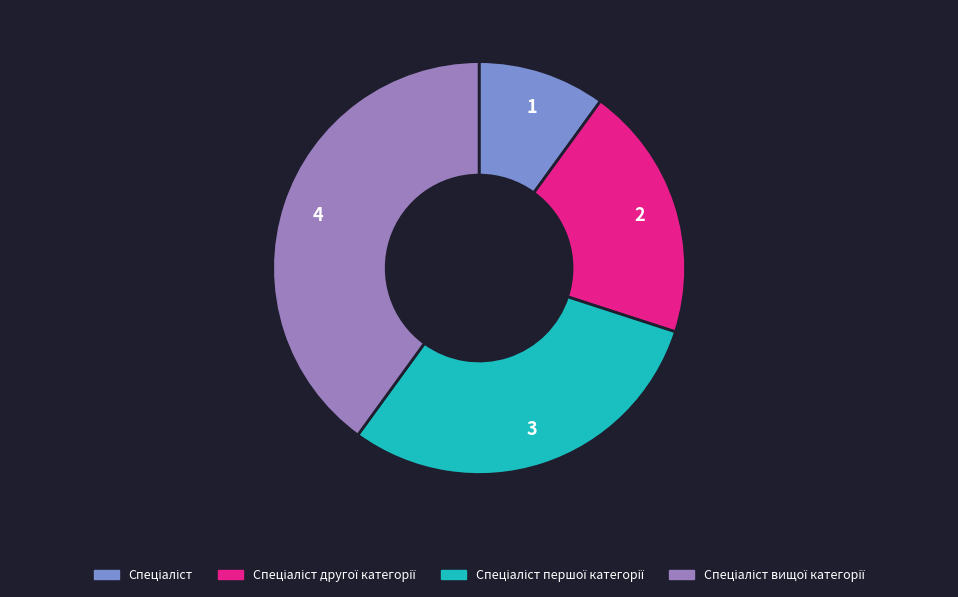

Does any single category account for the majority?

No